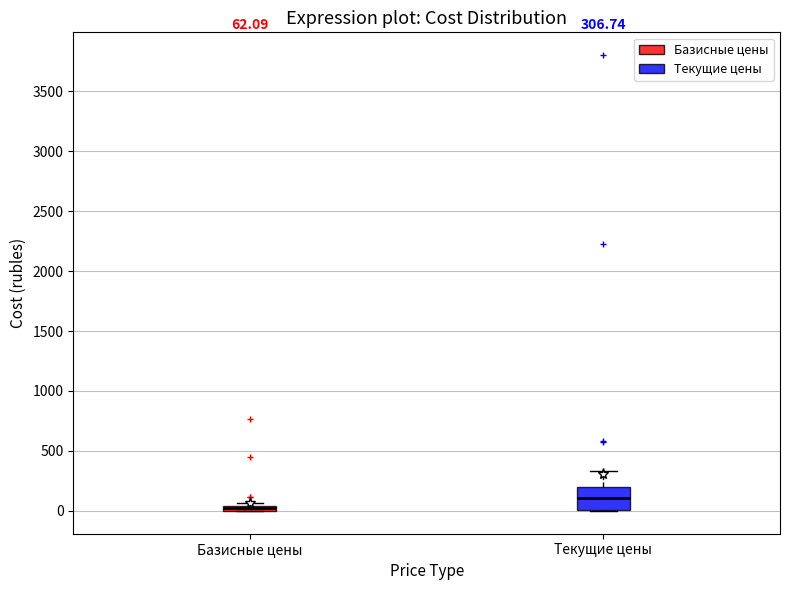

Comparing the boxes themselves (not the whiskers), which one is the tallest?

Текущие цены